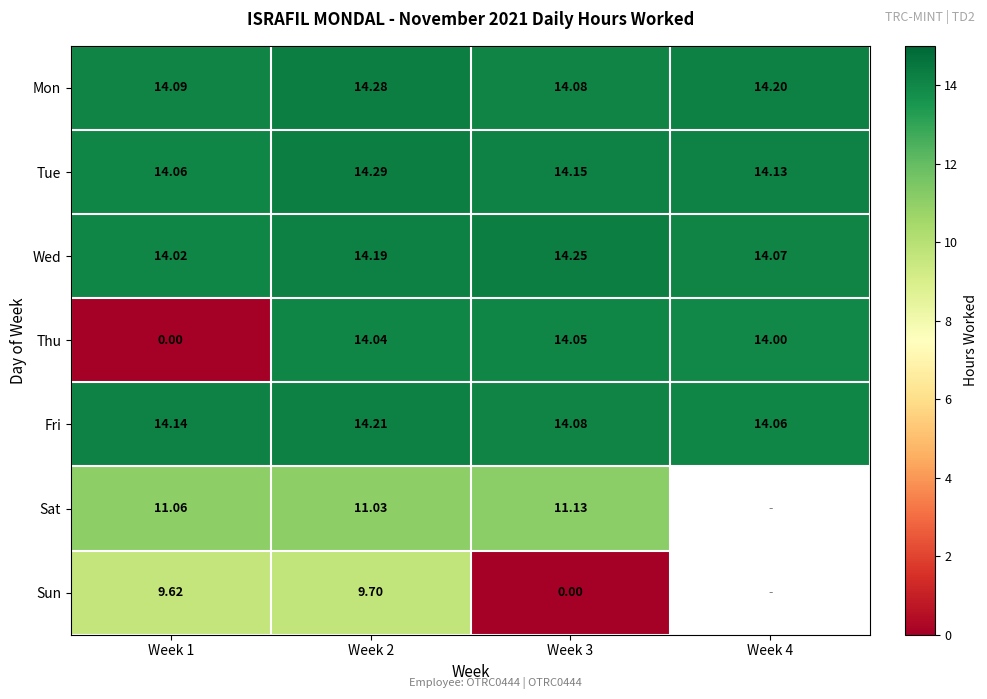

What is the difference between the highest and lowest values at Week 4?

0.2